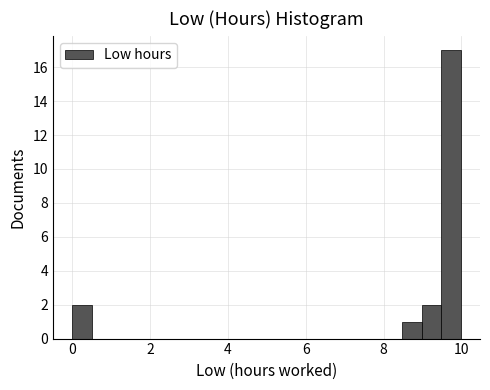

Around what value on the x-axis is the tallest bar? Give the approximate position of its centre, as read against the axis.

9.8